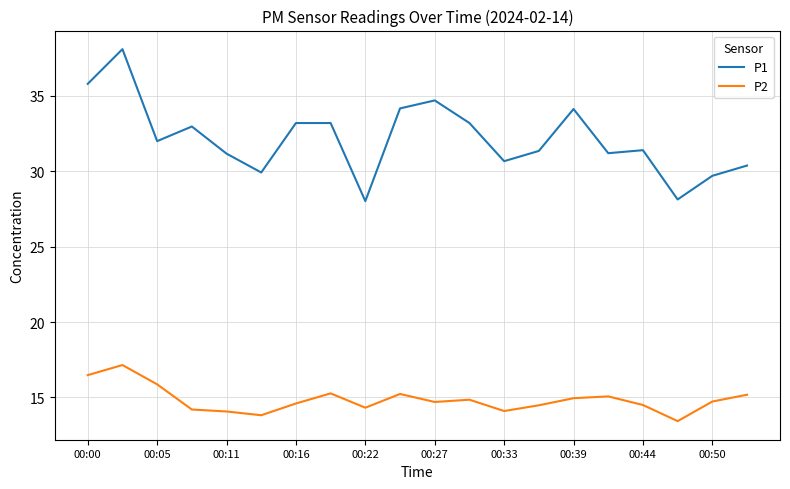

What is the minimum value shown in the chart?

13.4